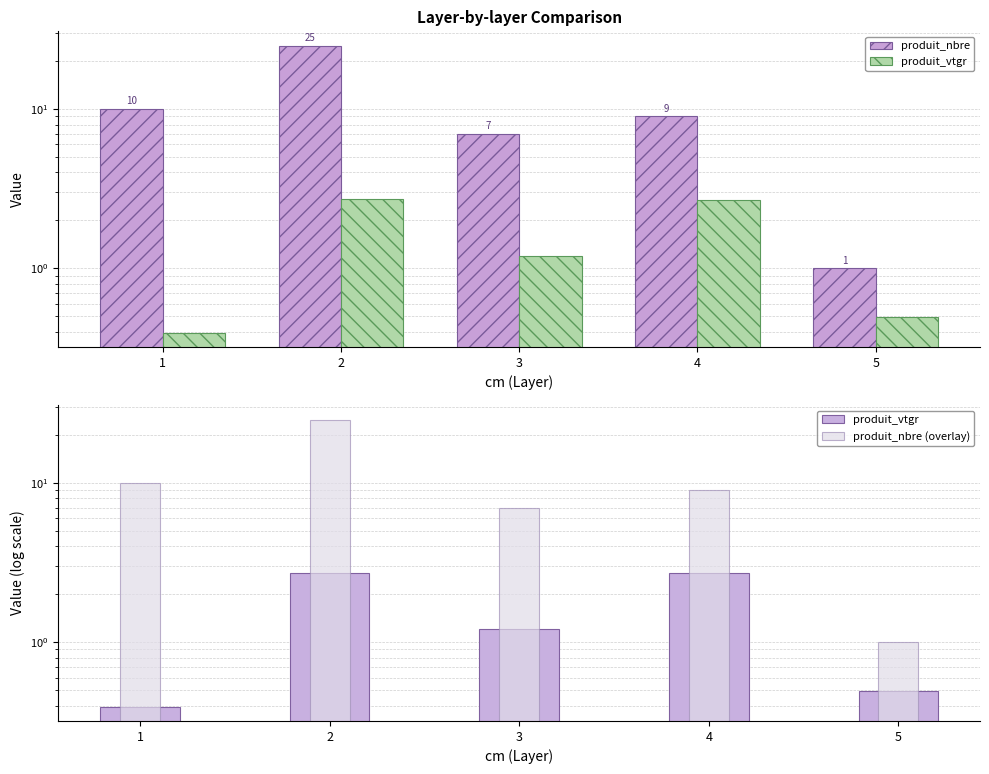

What are all the series names shown in the legend?

produit_nbre, produit_vtgr, produit_nbre (overlay)